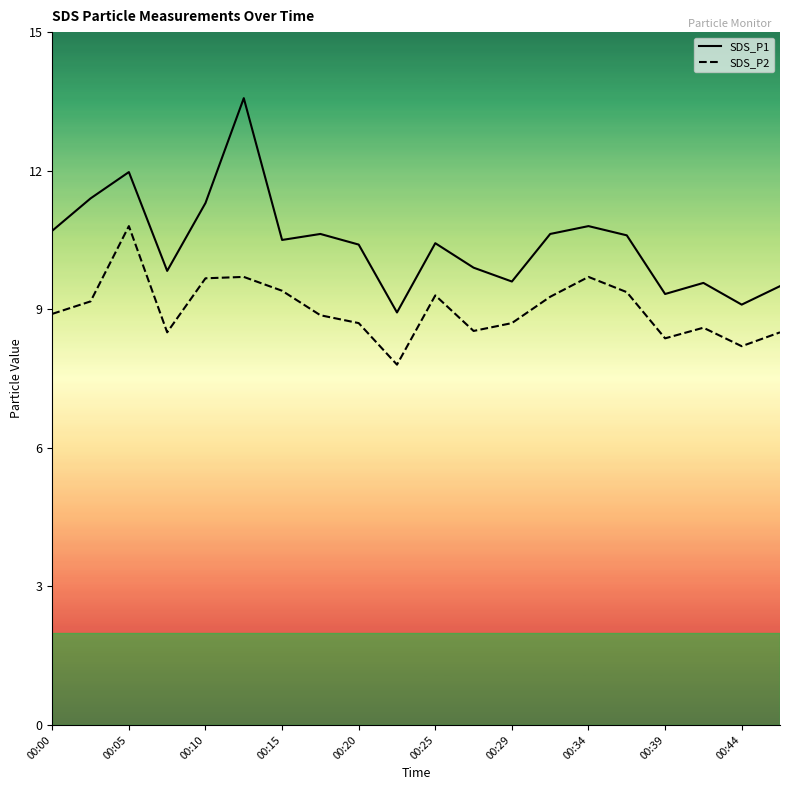

Which series has the largest range (max minus min)?

SDS_P1